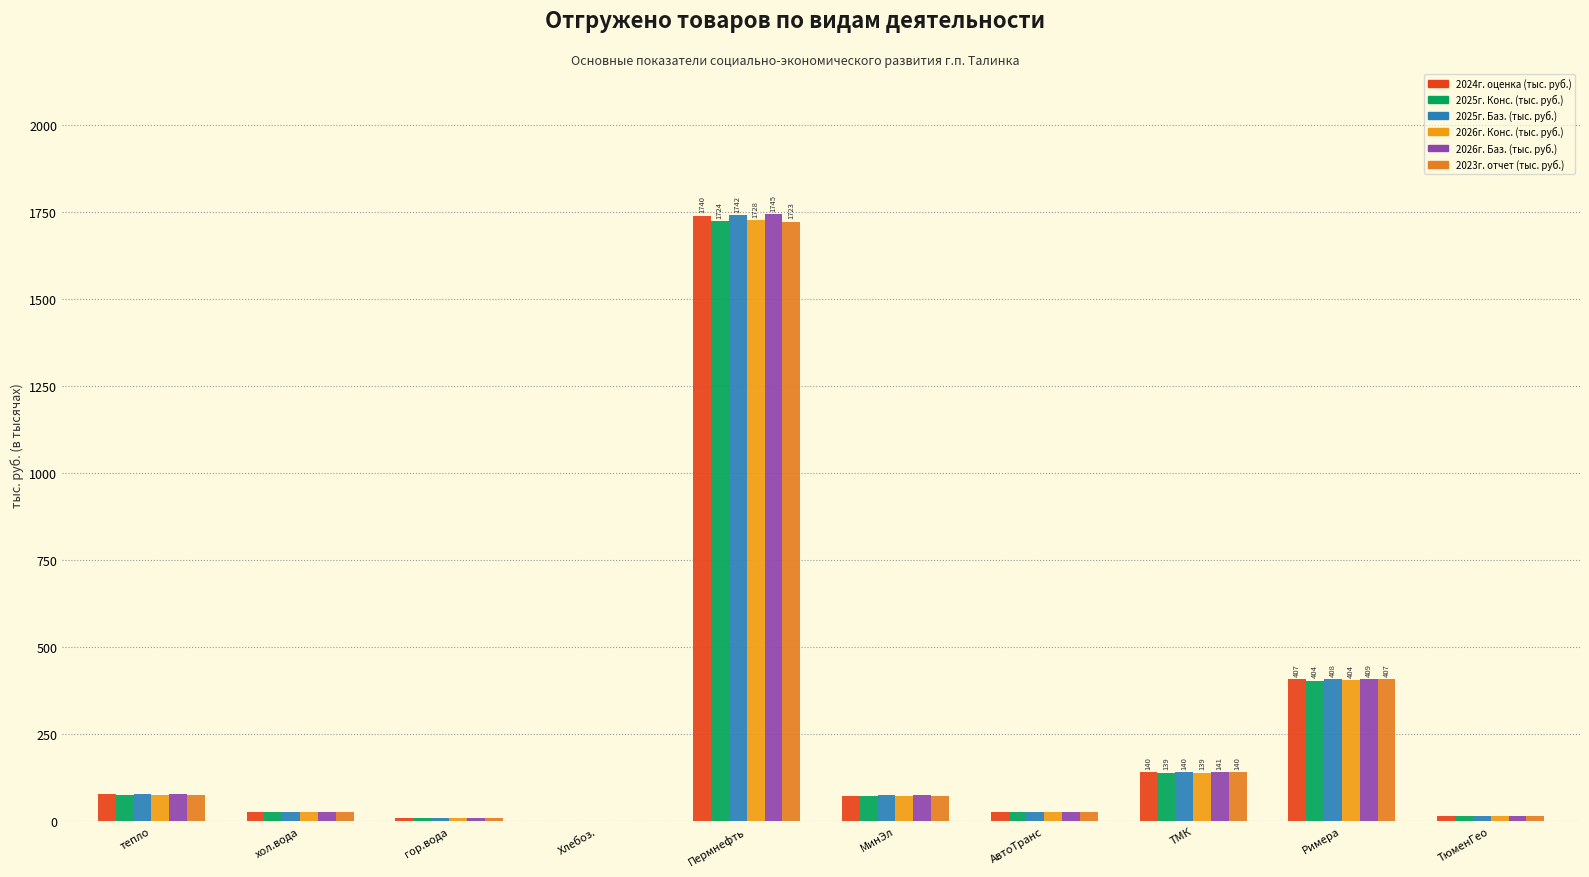

At how many categories does at least one series exceed 135?

3